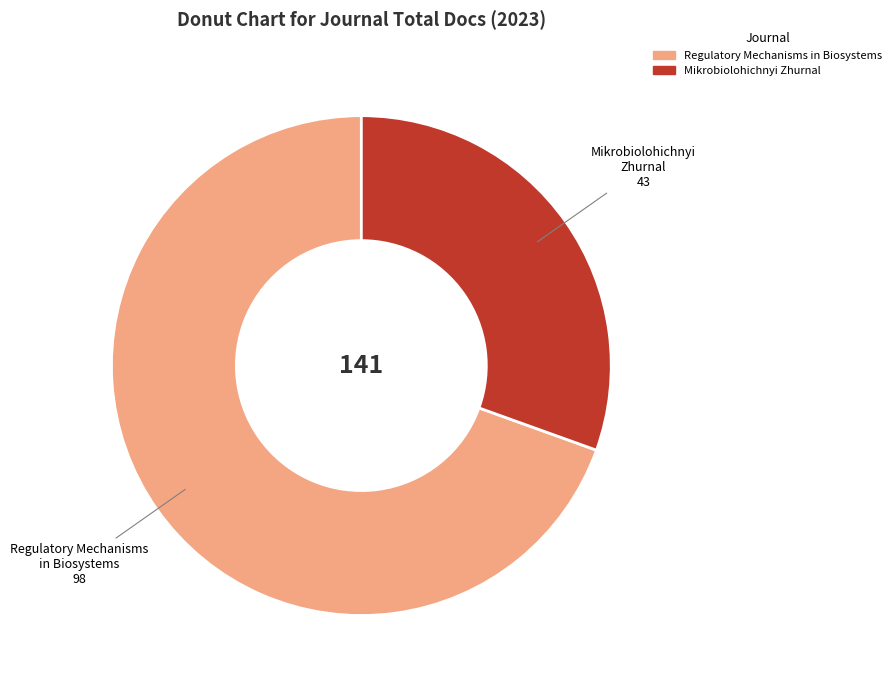

Is the sum of Mikrobiolohichnyi Zhurnal and Regulatory Mechanisms in Biosystems greater than half?

Yes